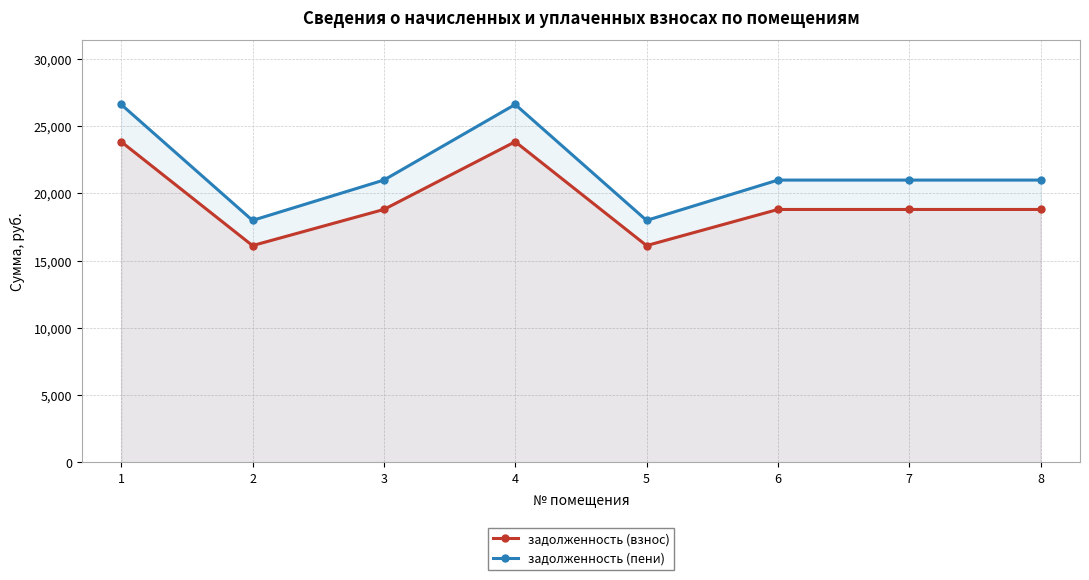

Reading left to right, what are all the values shown in this chart?

задолженность (взнос): 1=23833.3	2=16112.6	3=18798.1	4=23833.3	5=16112.6	6=18798.1	7=18798.1	8=18798.1
задолженность (пени): 1=26602.3	2=17984.6	3=20982.1	4=26602.3	5=17984.6	6=20982.1	7=20982.1	8=20982.1